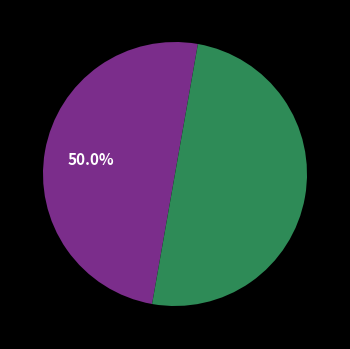

To the nearest percent, what is the difference between the largest and smallest slice percentages?

0%